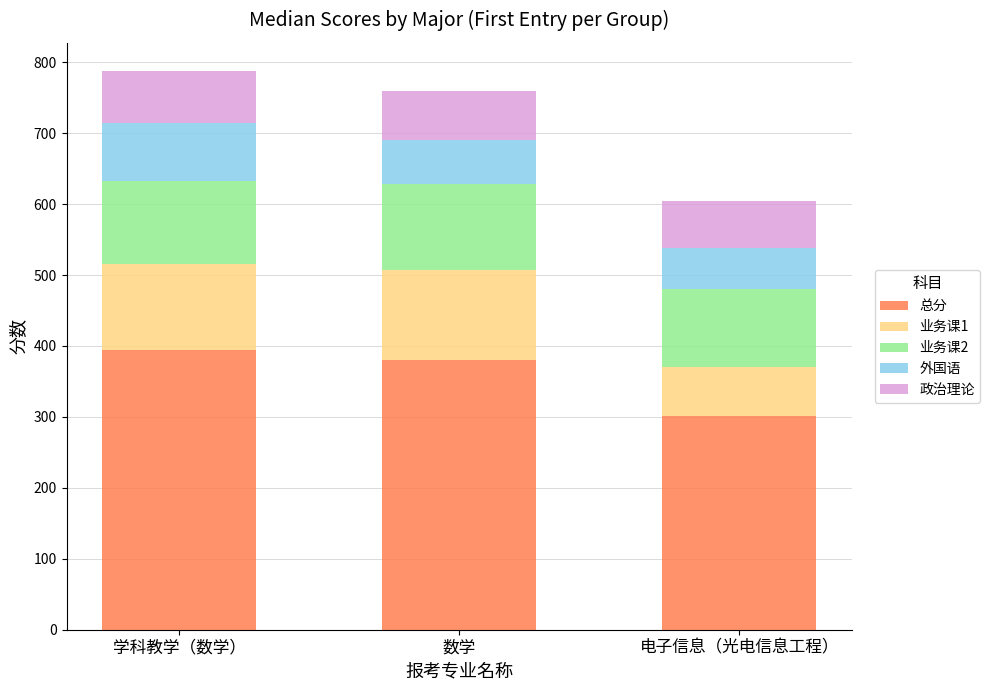

What is the total value across all series at 学科教学（数学）?

788